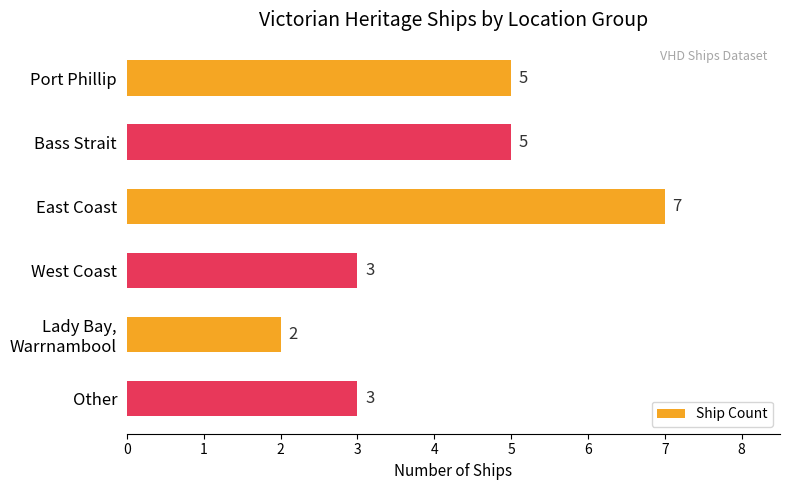

Between Port Phillip and East Coast, which is larger?

East Coast